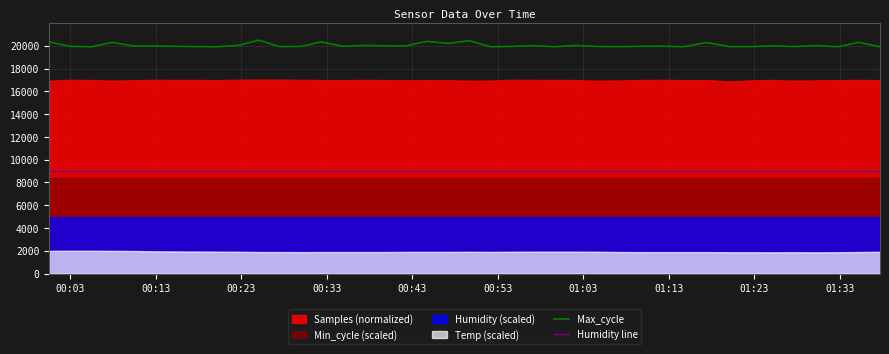

True or false: Humidity line and Max_cycle intersect in this chart.

False